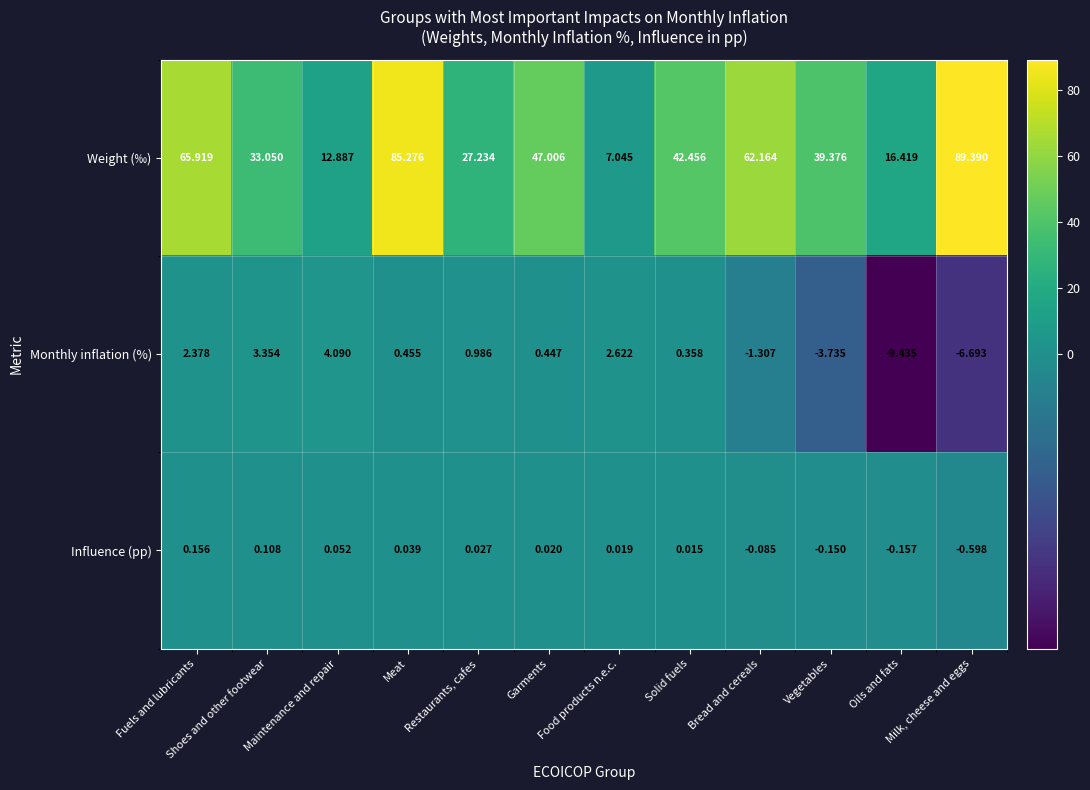

Between Meat and Milk, cheese and eggs, which series saw the biggest shift?

Monthly inflation (%)